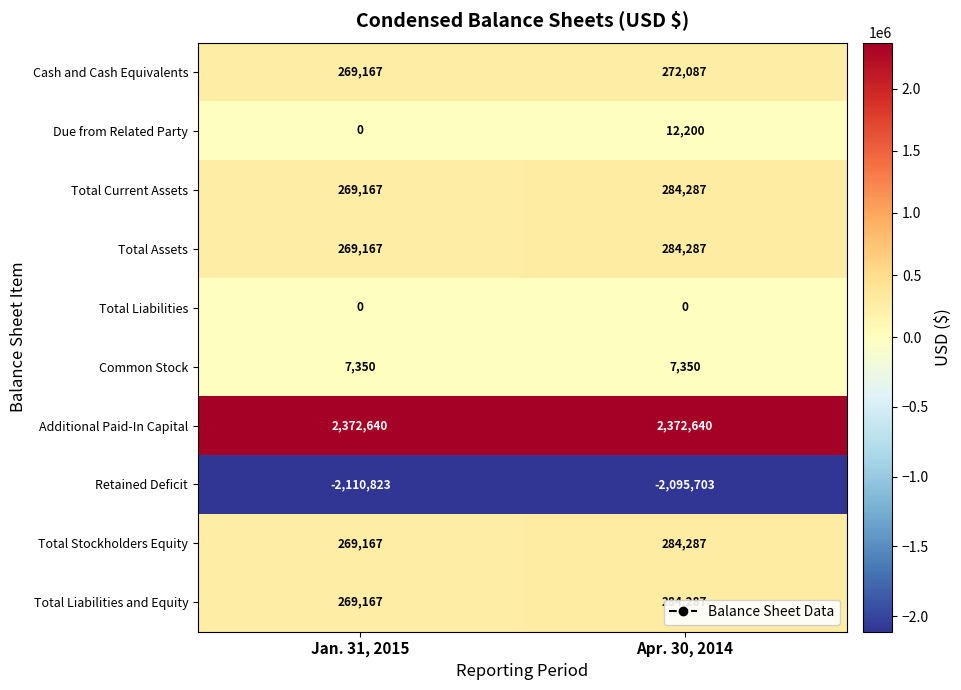

Read the Total Assets value at Jan. 31, 2015, to the nearest 10.

269170